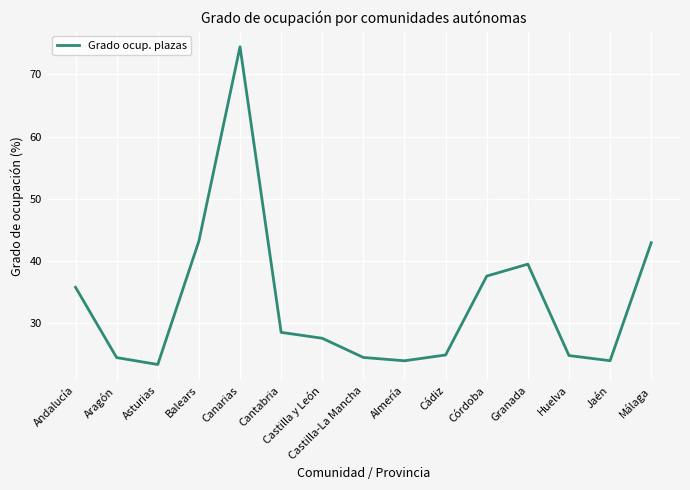

What is the maximum value shown in the chart?

74.4